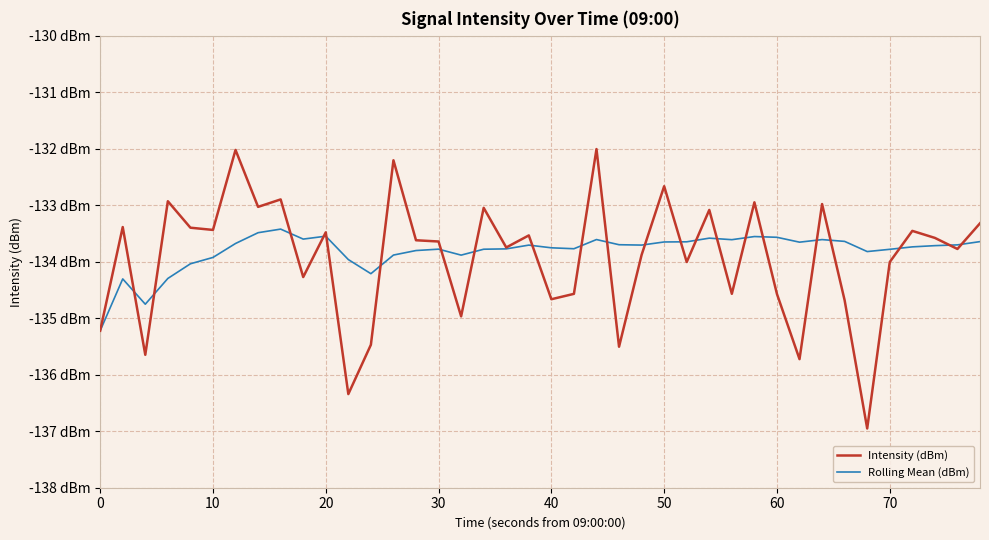

List the series in order of their overall mean, highest first.

Rolling Mean (dBm), Intensity (dBm)